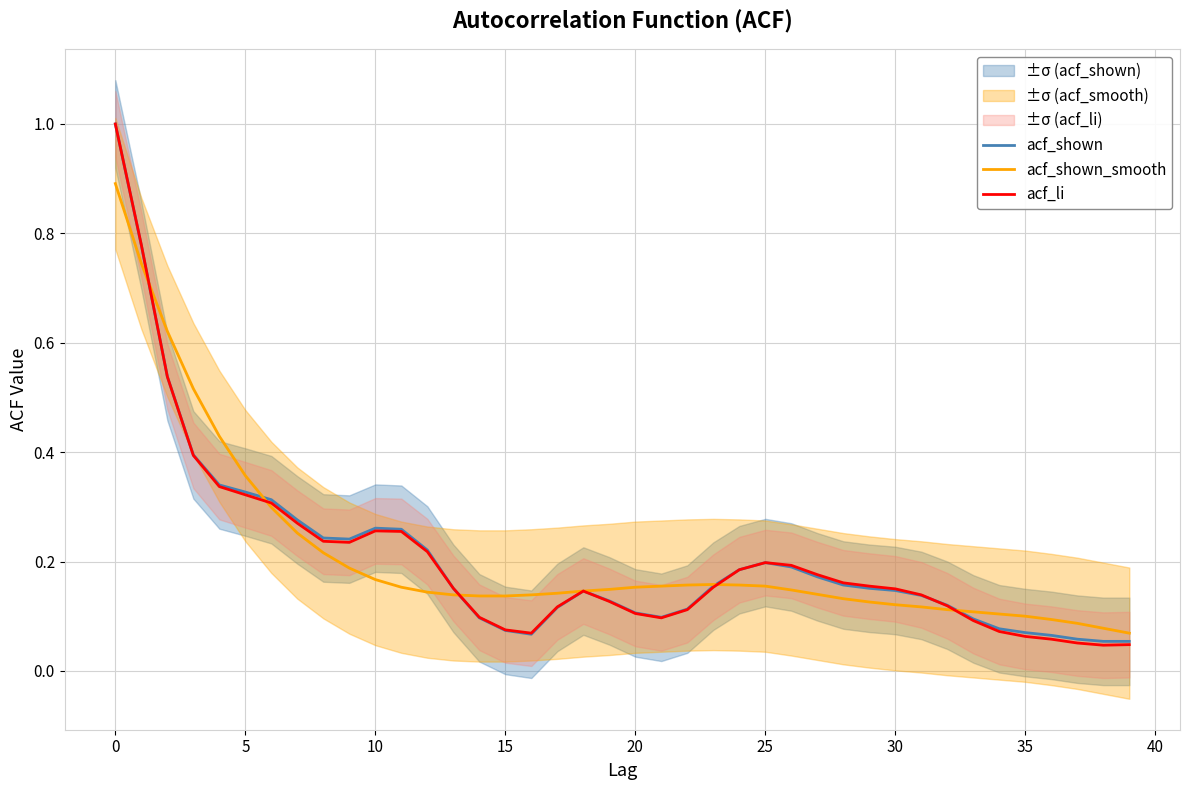

What is the average value of the acf_li series?

0.2